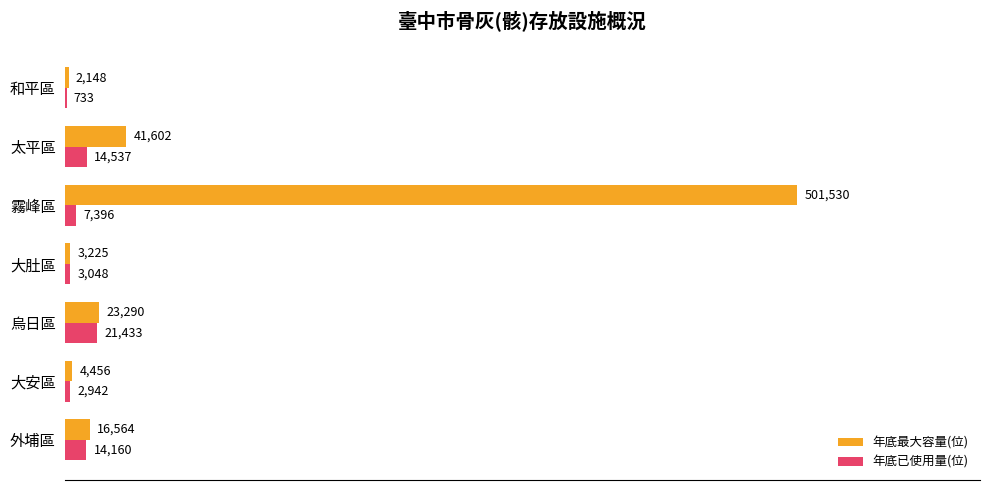

How many categories are shown in the chart?

7